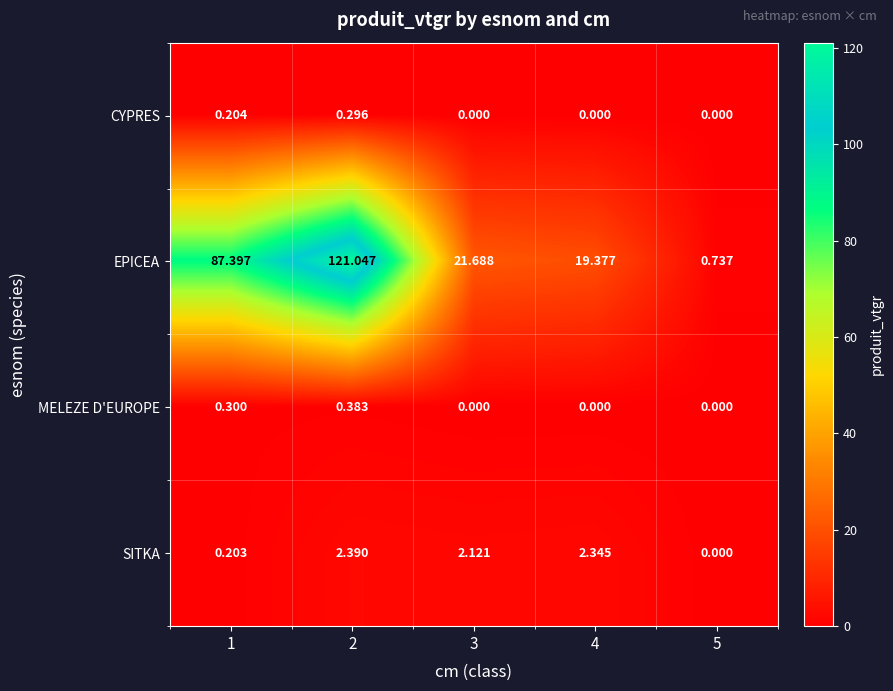

Which series changed the most between 1 and 2?

EPICEA